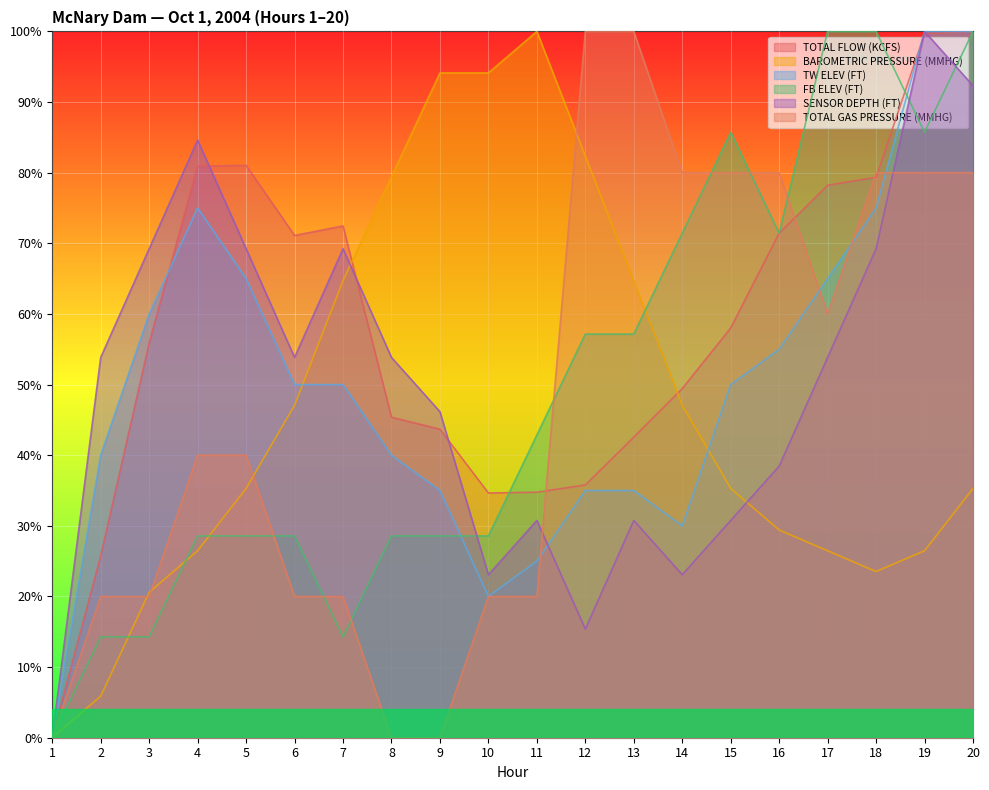

What is the difference between the highest and lowest values at 10?

0.7